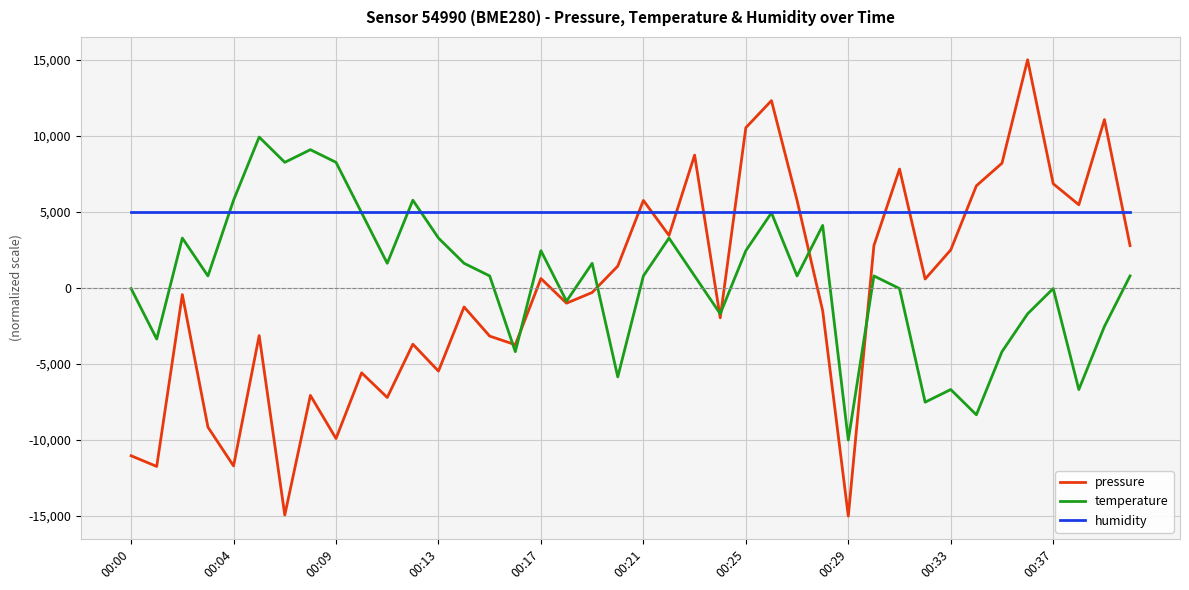

What is the minimum value shown in the chart?

-15000.0